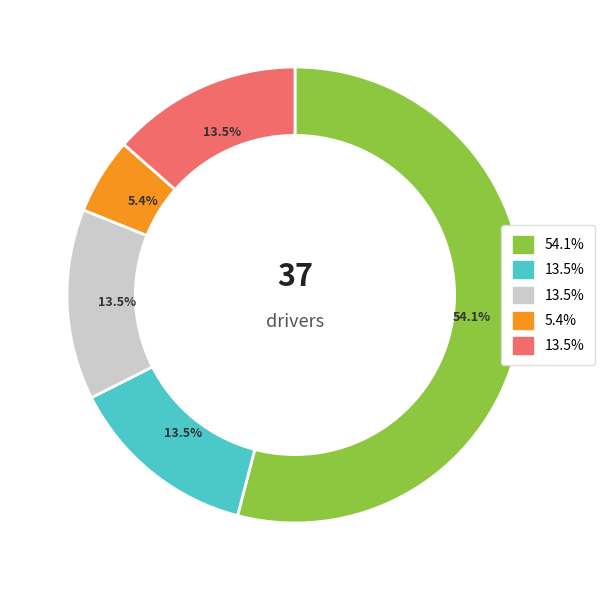

How many segments does this pie chart have?

5